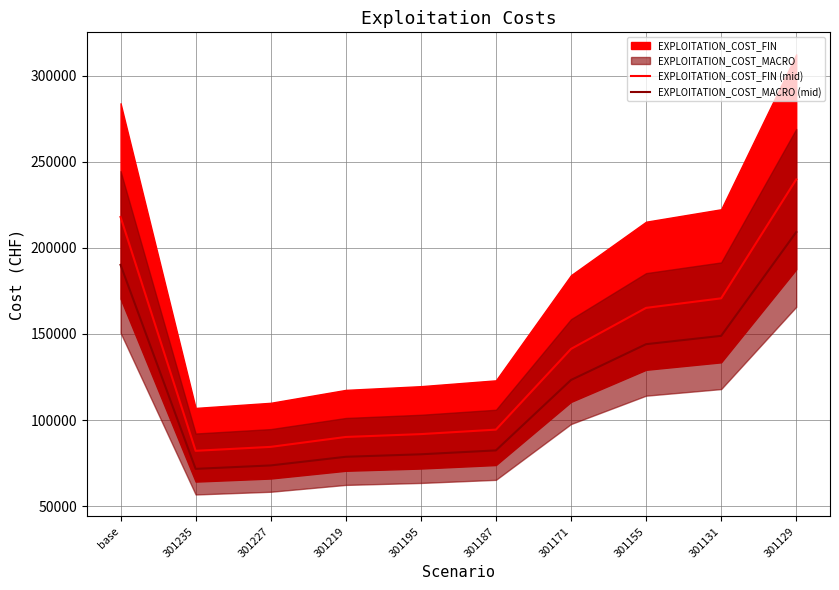

Rank the series at 301131 from lowest to highest value.

EXPLOITATION_COST_MACRO (mid), EXPLOITATION_COST_FIN (mid)